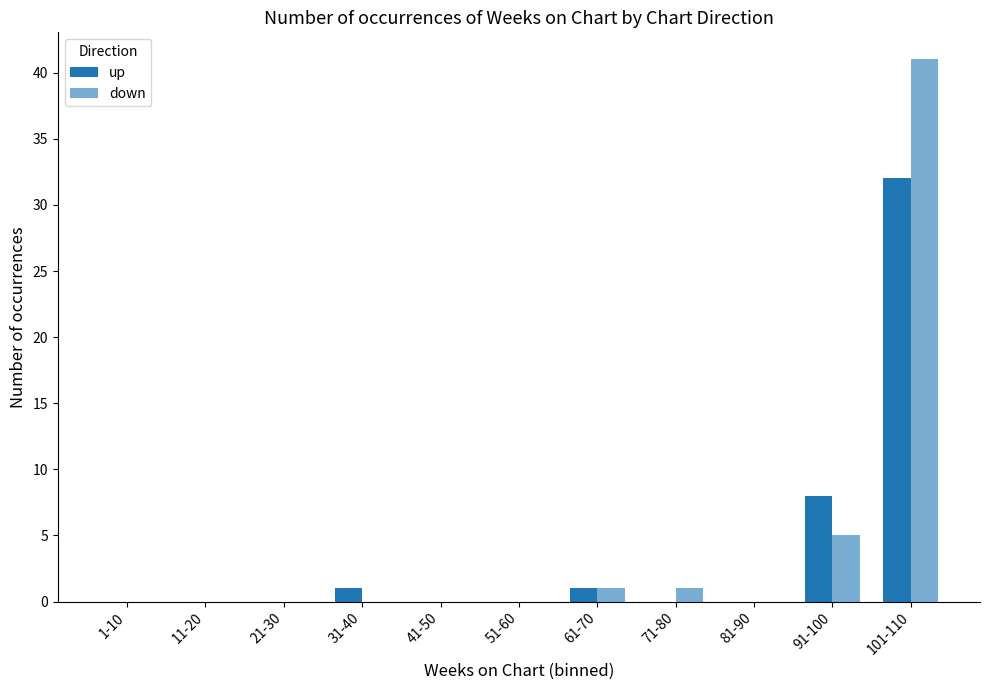

Count the number of categories in the chart.

11